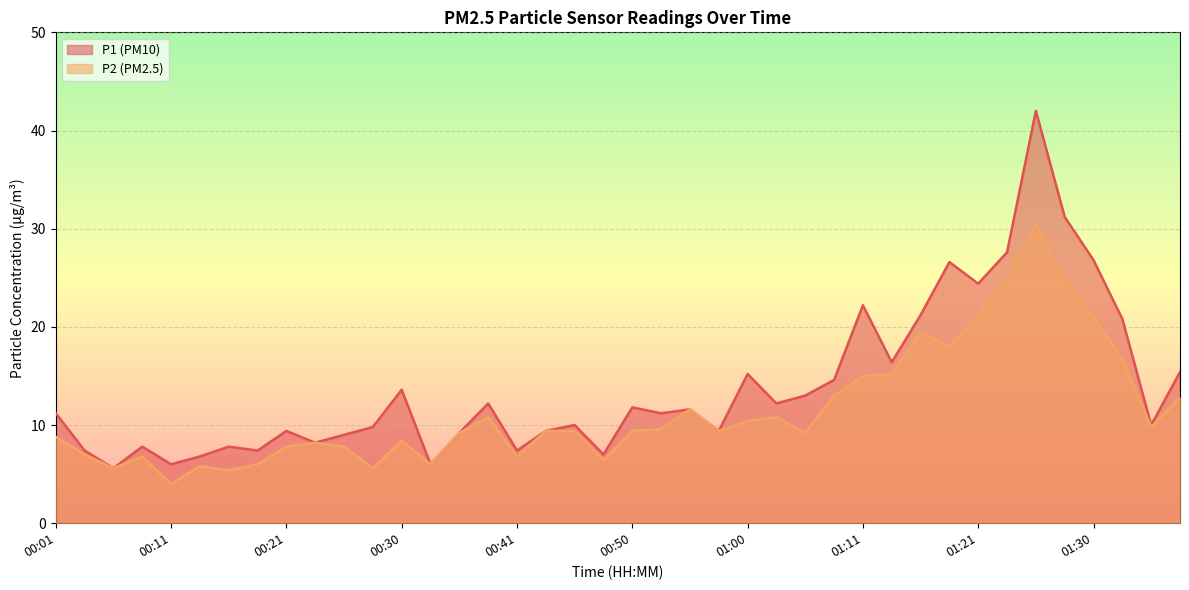

What is the highest value of the P1 series?

42.0